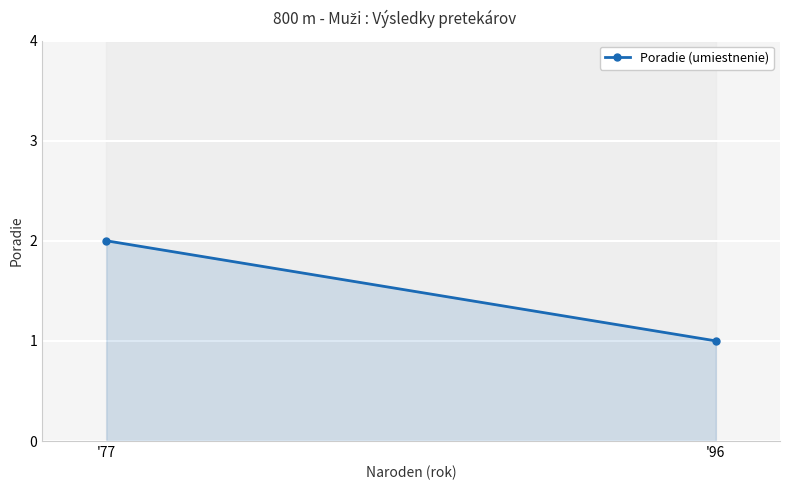

The chart shows a value of 1 at '96. True or false?

False